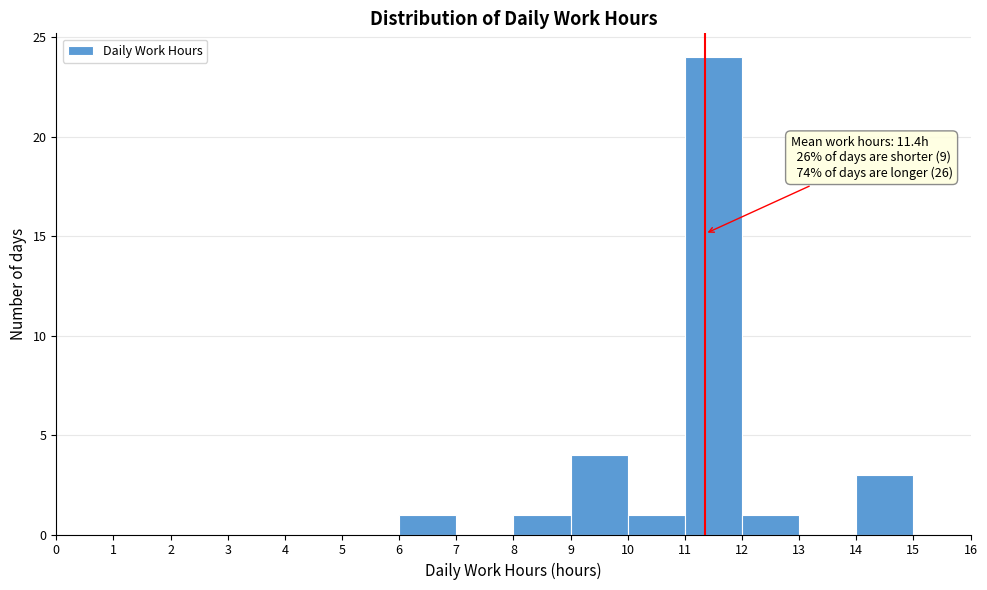

Which range on the x-axis has the tallest bar?

11 to 12